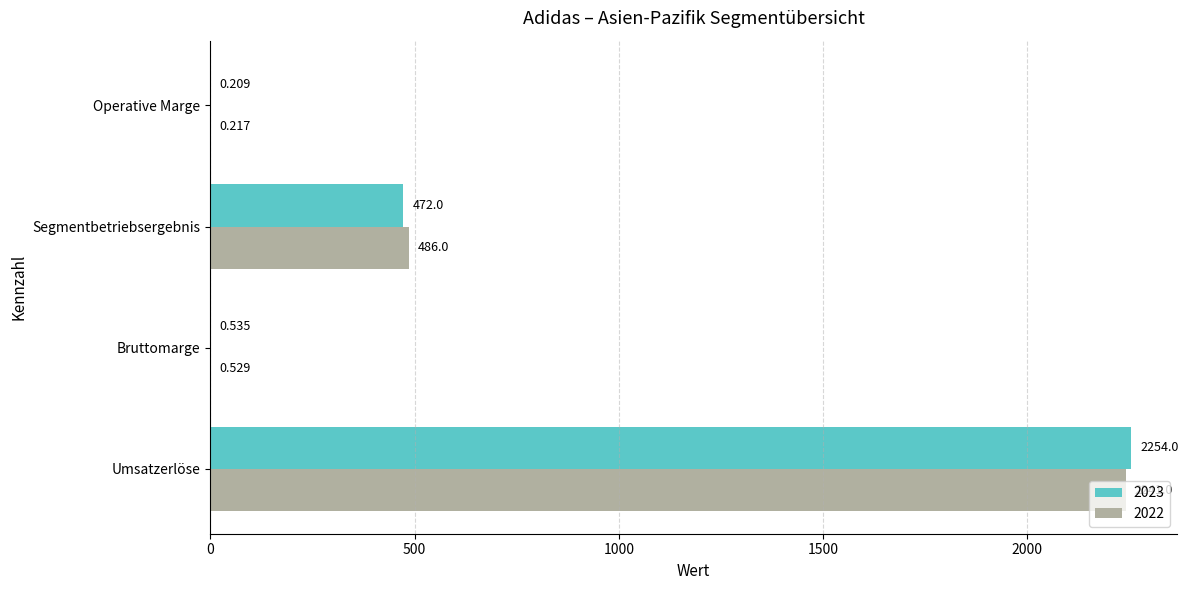

Is the value of 2023 at Umsatzerlöse greater than the value of 2022 at Bruttomarge?

Yes